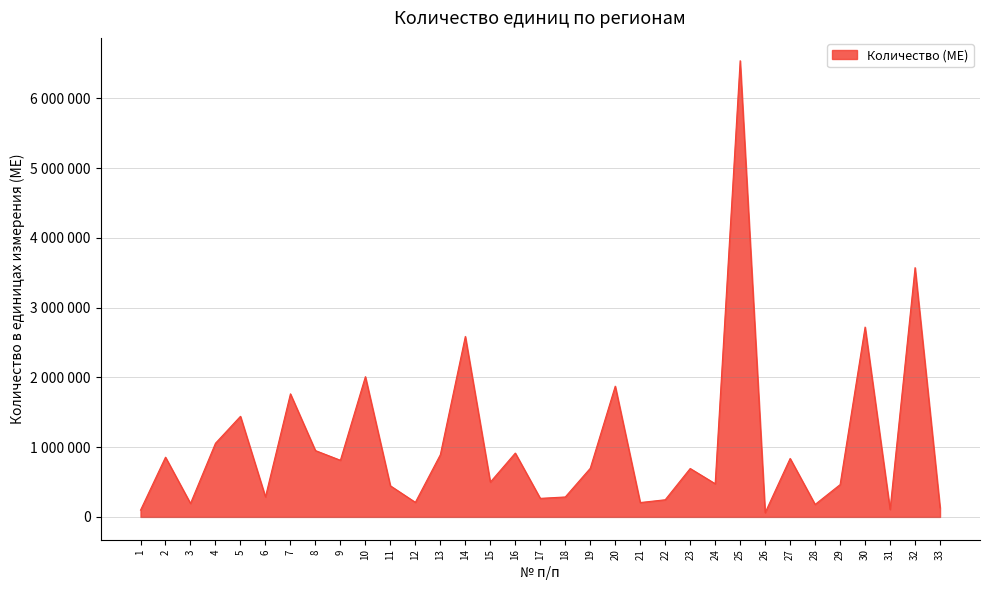

Rank the categories by value from highest to lowest.

25, 32, 30, 14, 10, 20, 7, 5, 4, 8, 16, 13, 2, 27, 9, 19, 23, 15, 24, 29, 11, 6, 18, 17, 22, 12, 21, 3, 28, 33, 31, 1, 26